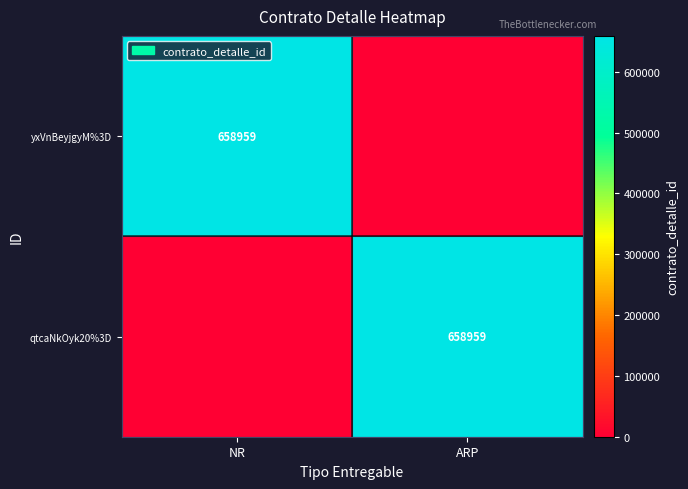

Is it true that yxVnBeyjgyM%3D equals 283532 at NR?

False